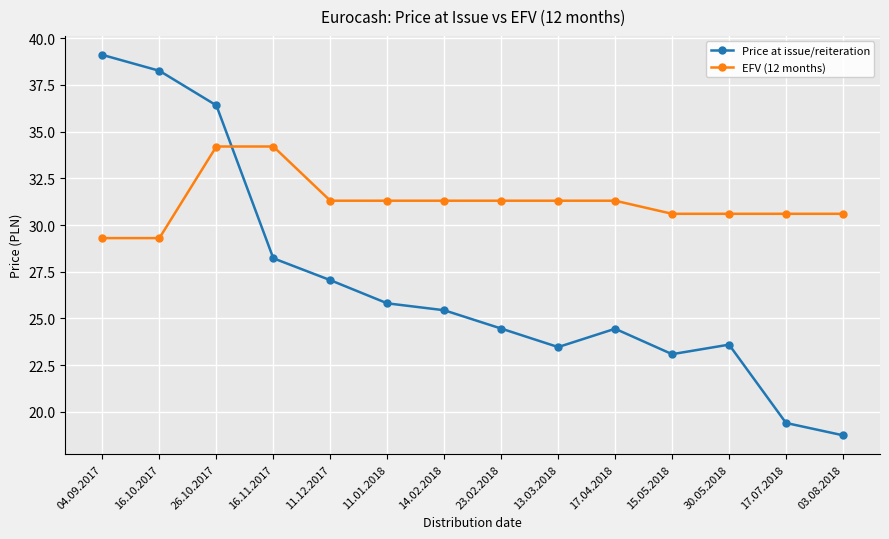

Does the chart have visible grid lines?

Yes